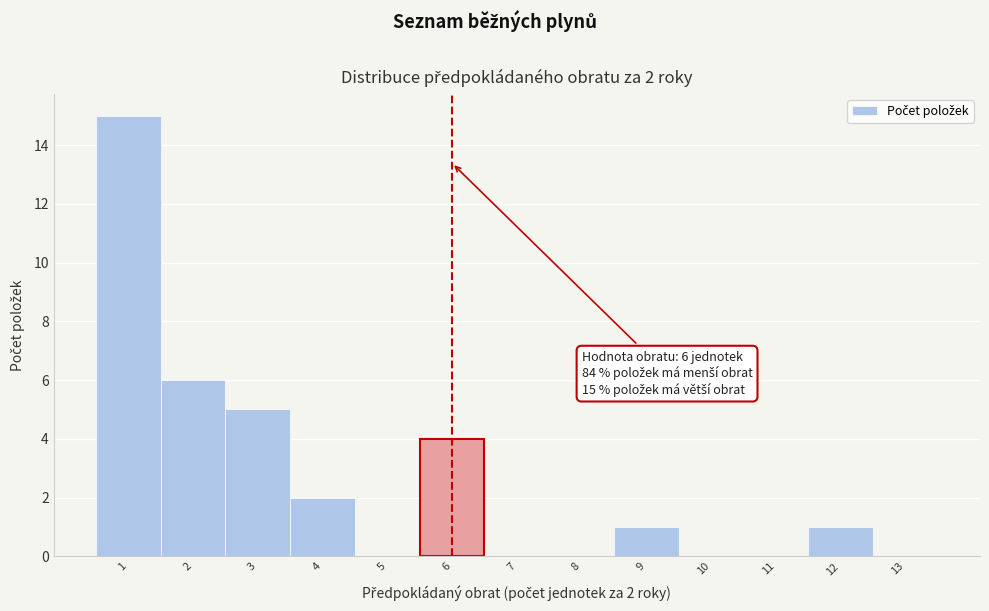

Over which range of the x-axis is the bar tallest?

0.5 to 1.5